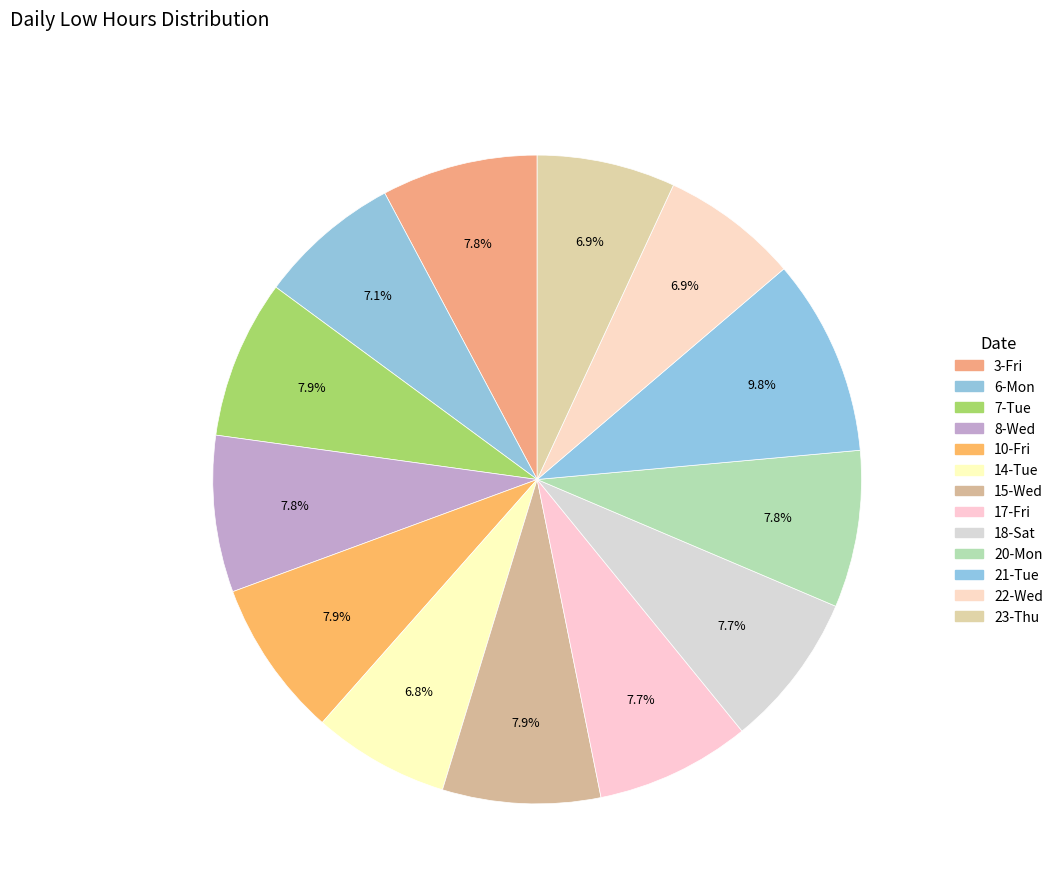

Is 8-Wed the majority of the pie?

No